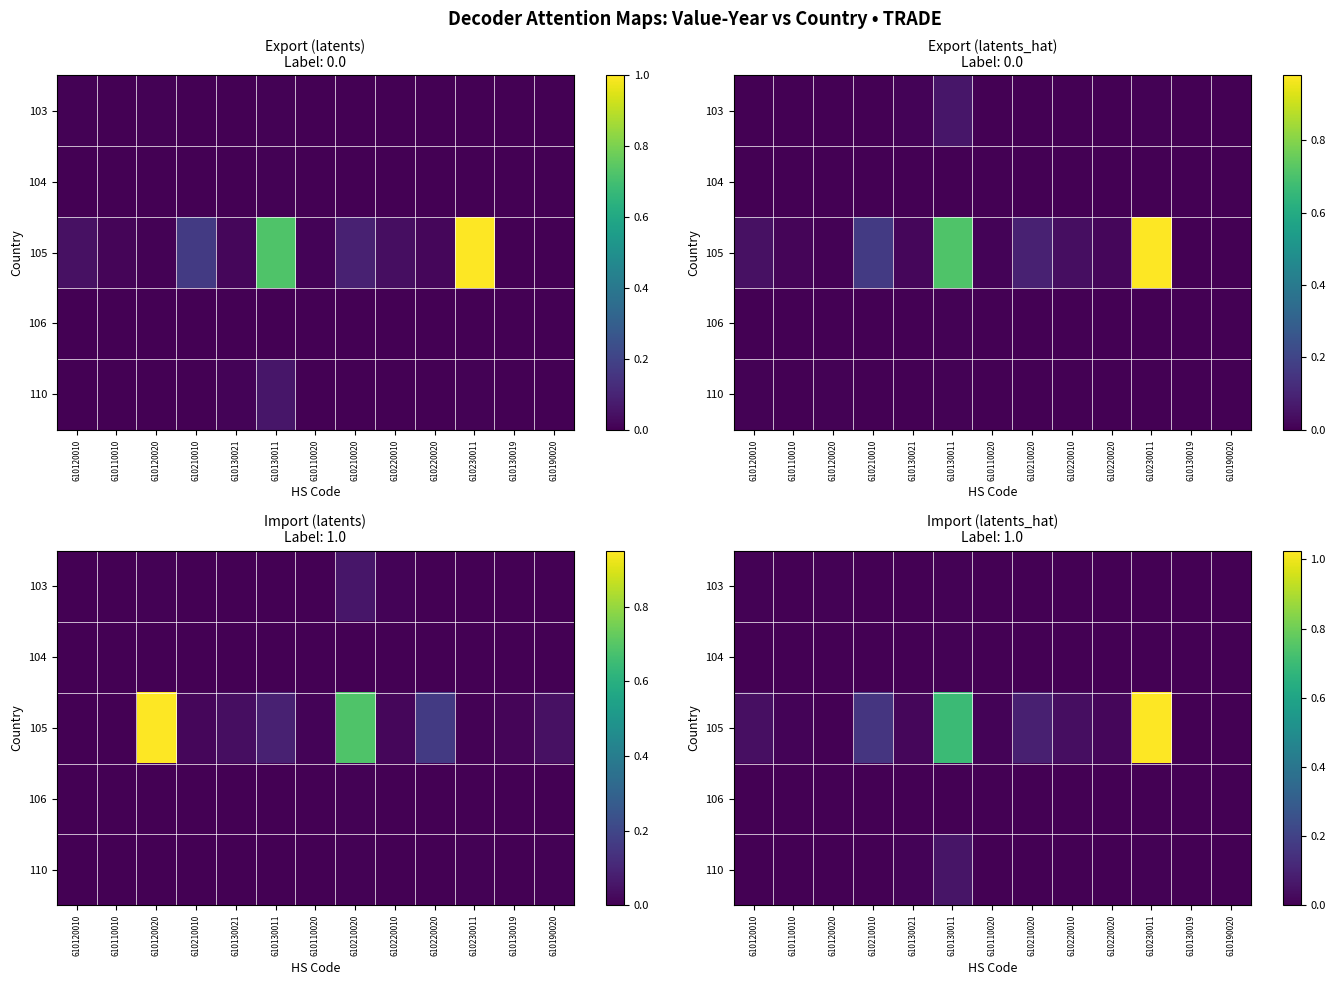

Is the value of 104 at 610110010 greater than the value of 110 at 610230011?

No